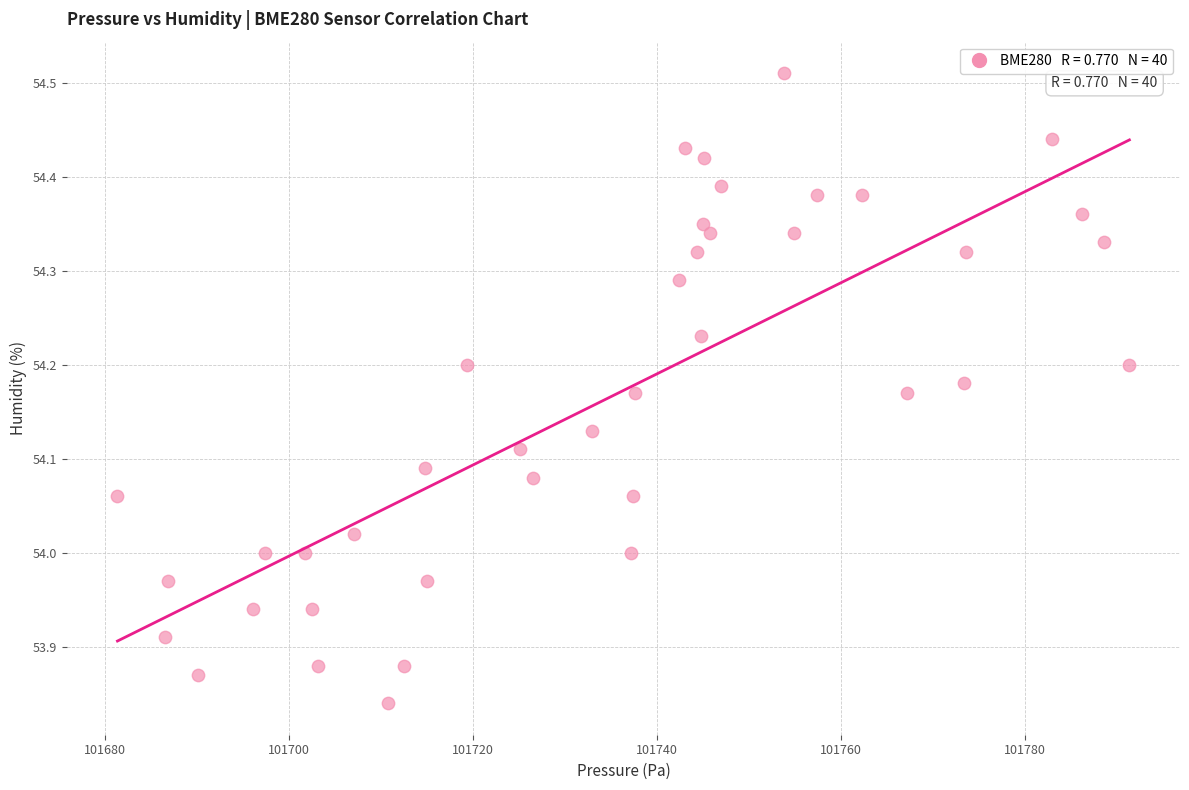

What is the range of X values (max minus min)?

109.9